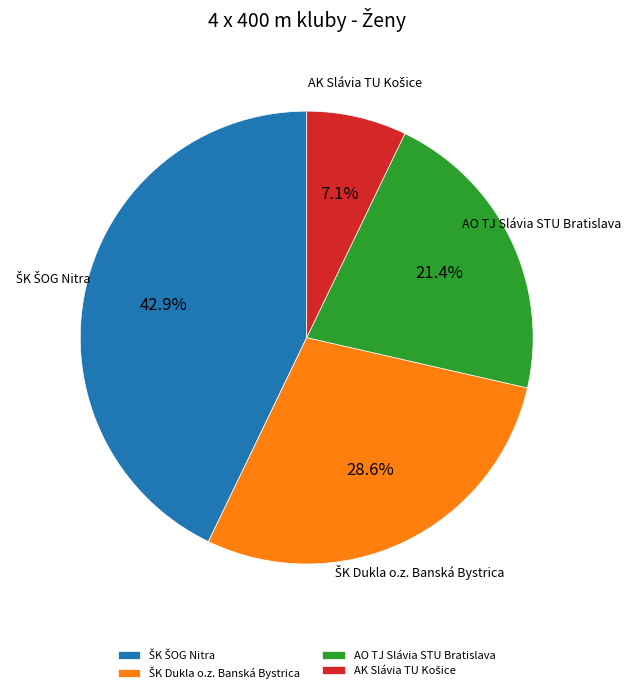

Is there any slice that represents more than half of the pie?

No